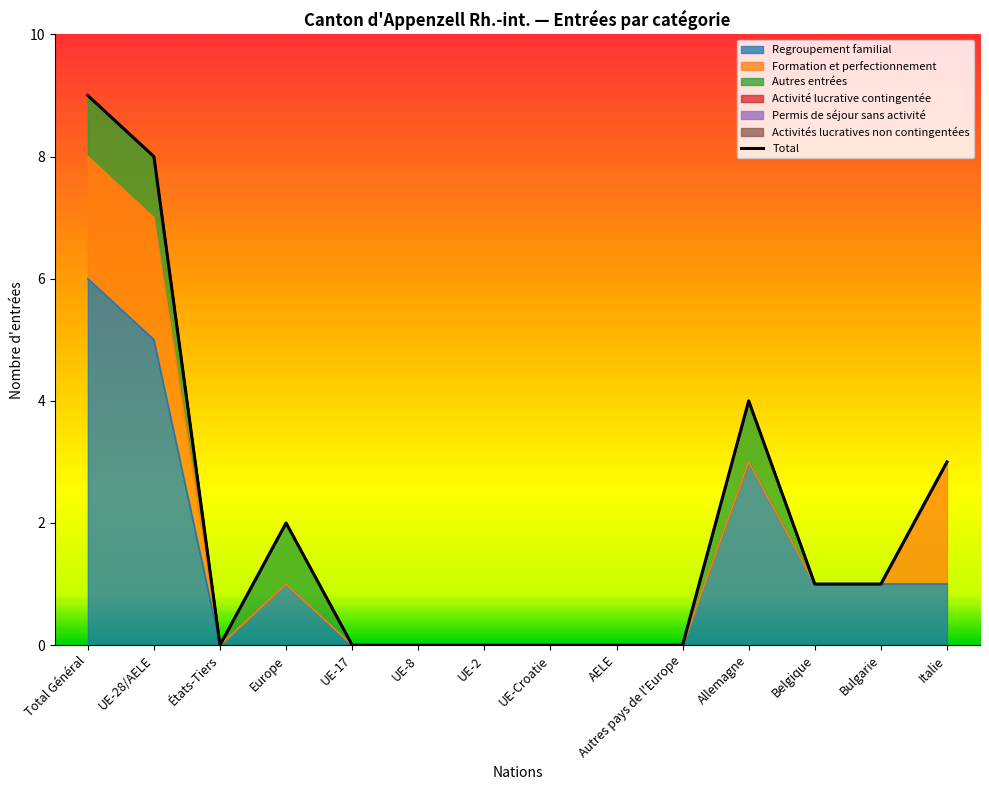

Which has a higher value, États-Tiers or Belgique?

Belgique